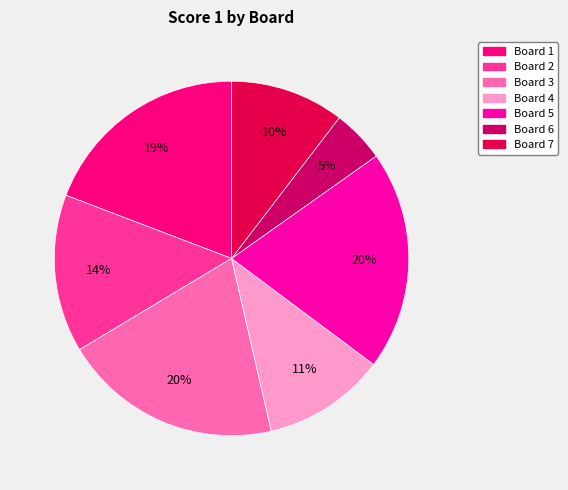

To the nearest percent, what is the combined percentage of Board 2 and Board 6?

19%